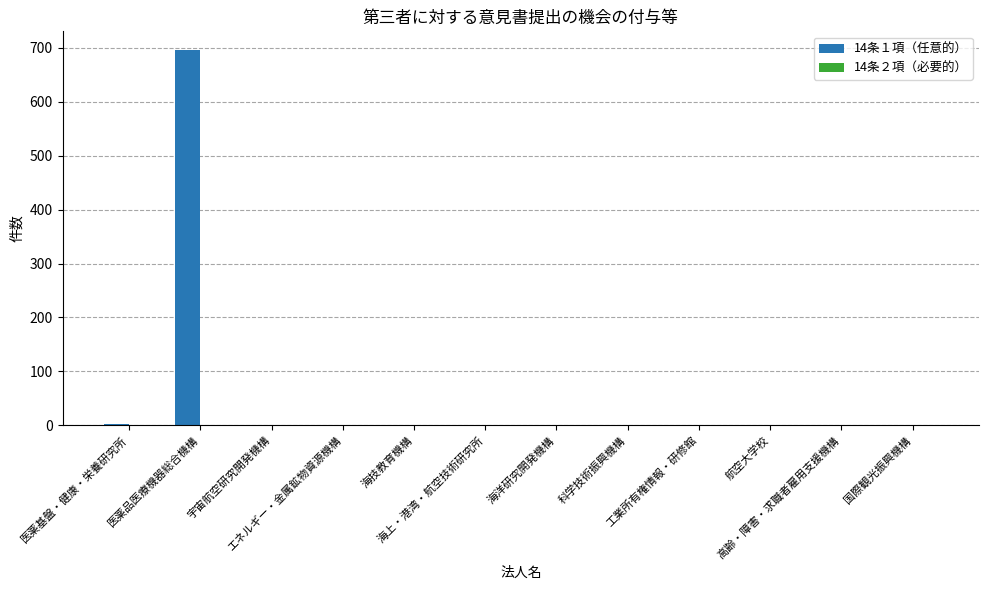

What is the maximum value shown in the chart?

696